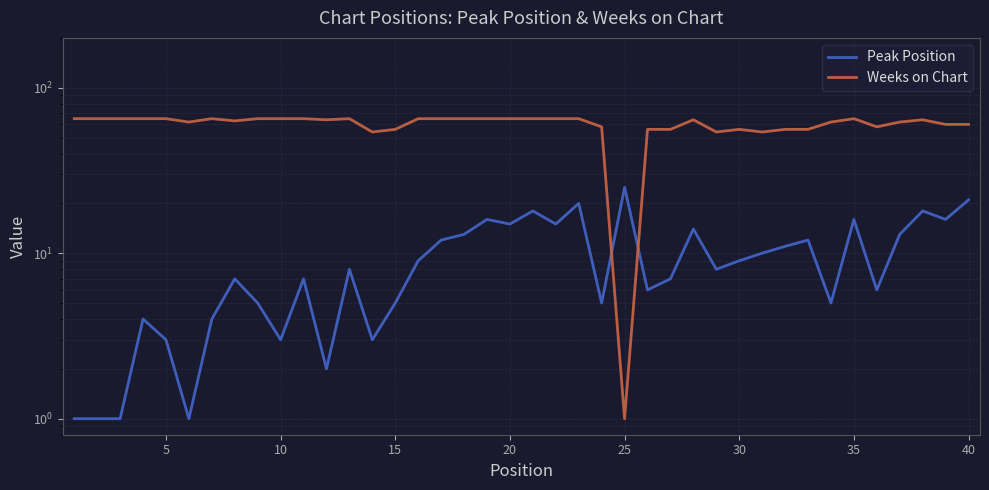

Is the value of Peak Position at 27 greater than the value of Weeks on Chart at 21?

No